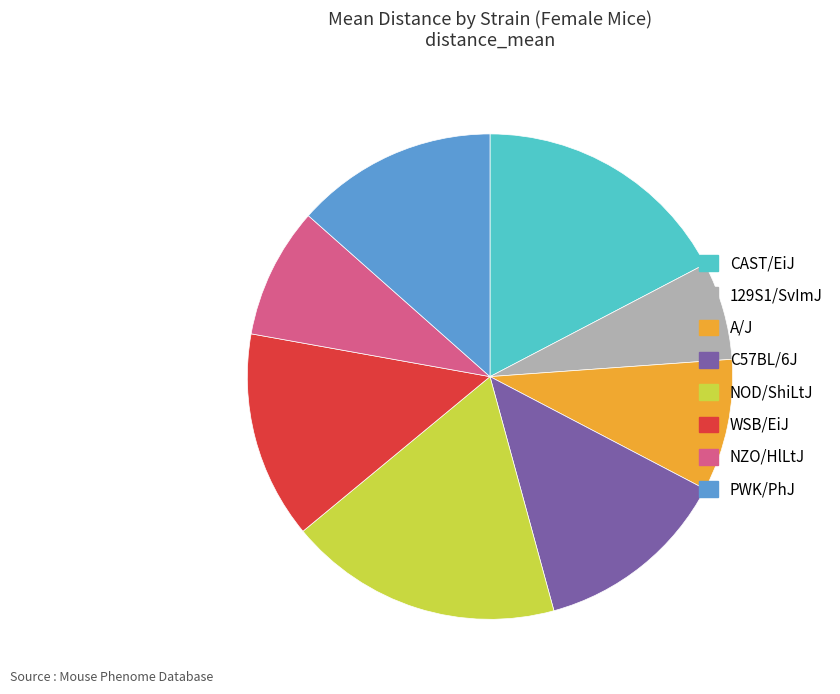

What is the ratio of the value at 129S1/SvImJ to the value at NOD/ShiLtJ?

0.4